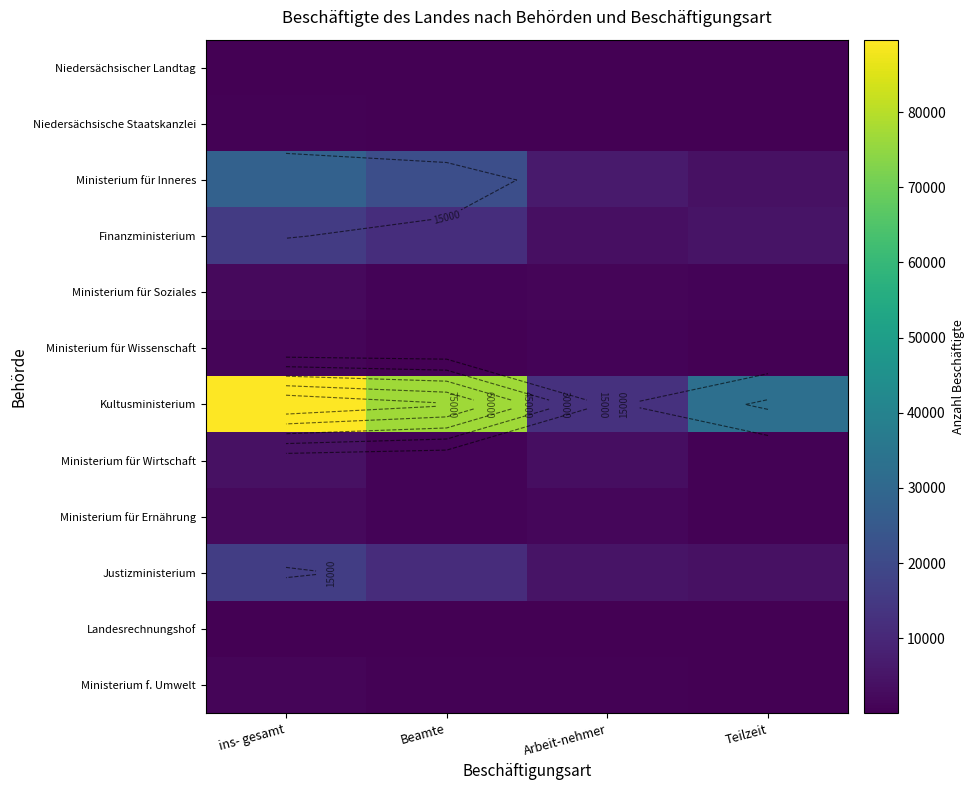

Is the value of Landesrechnungshof at Beamte greater than the value of Ministerium für Ernährung at Beamte?

No